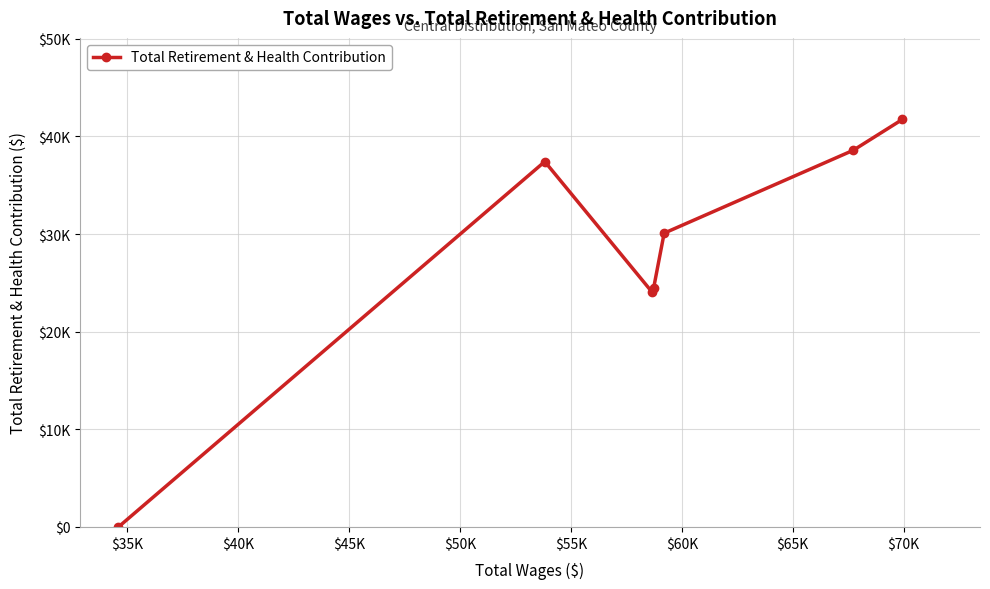

Does the chart have visible grid lines?

Yes